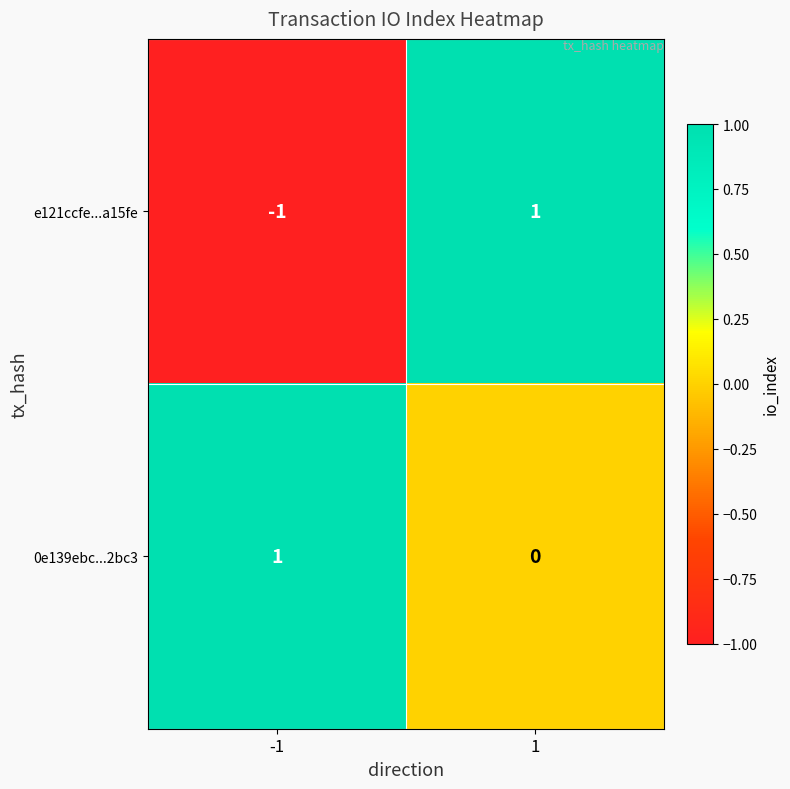

Which series has the largest range (max minus min)?

e121ccfe...a15fe